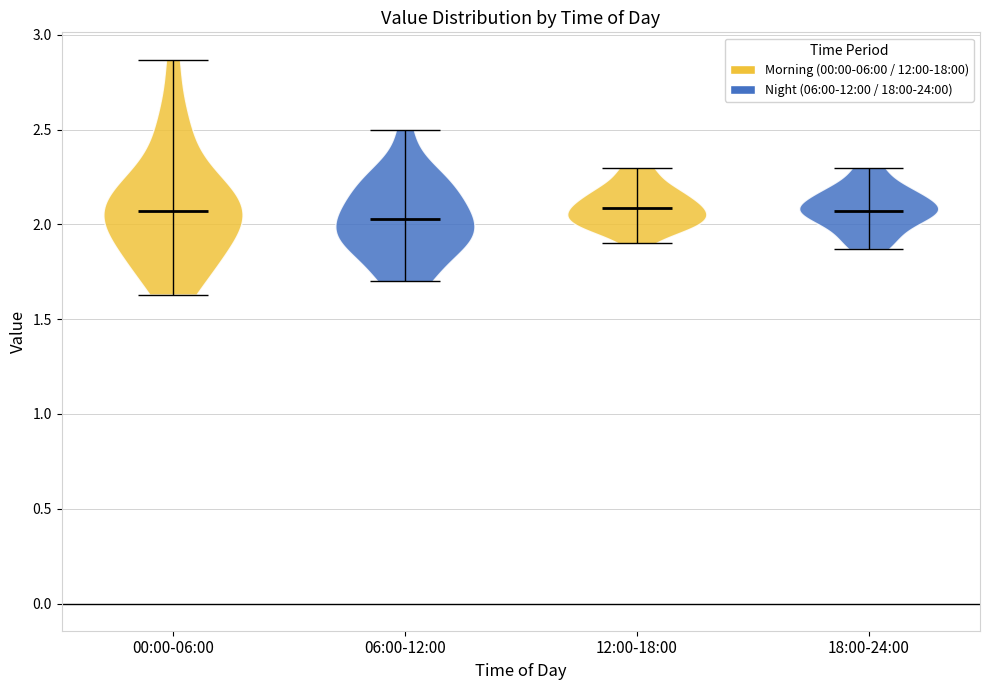

Reading left to right, read every violin against the y-axis: where its median line is, and the lowest and highest points it reaches. The values are not printed on the chart, so give them approximately, as read against the axis.

00:00-06:00: median line 2.05, lowest point 1.65, highest point 2.85
06:00-12:00: median line 2.05, lowest point 1.70, highest point 2.50
12:00-18:00: median line 2.10, lowest point 1.90, highest point 2.30
18:00-24:00: median line 2.05, lowest point 1.85, highest point 2.30